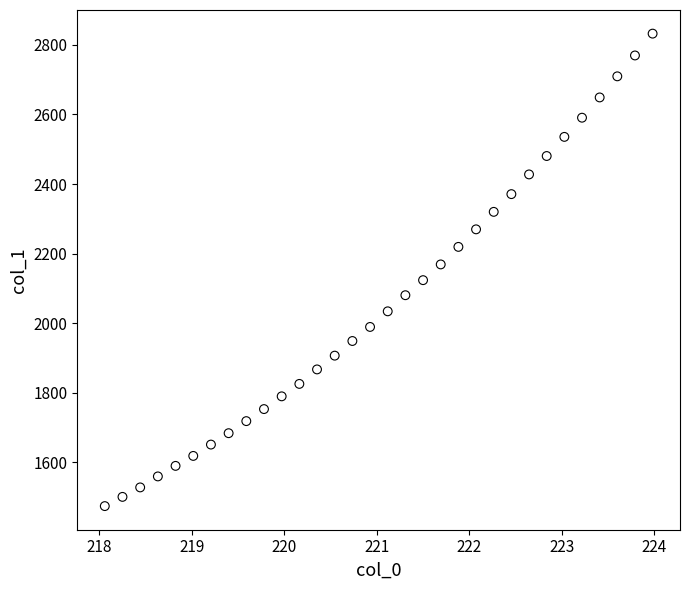

What is the range of X values (max minus min)?

5.9